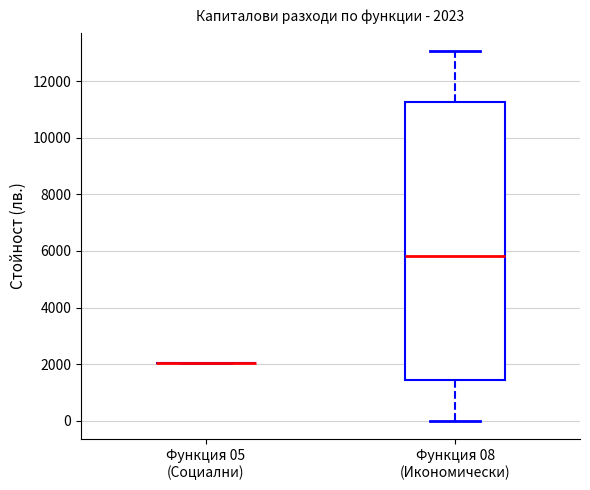

Which box is the tallest, from its lower edge to its upper edge?

Функция 08 (Икономически)